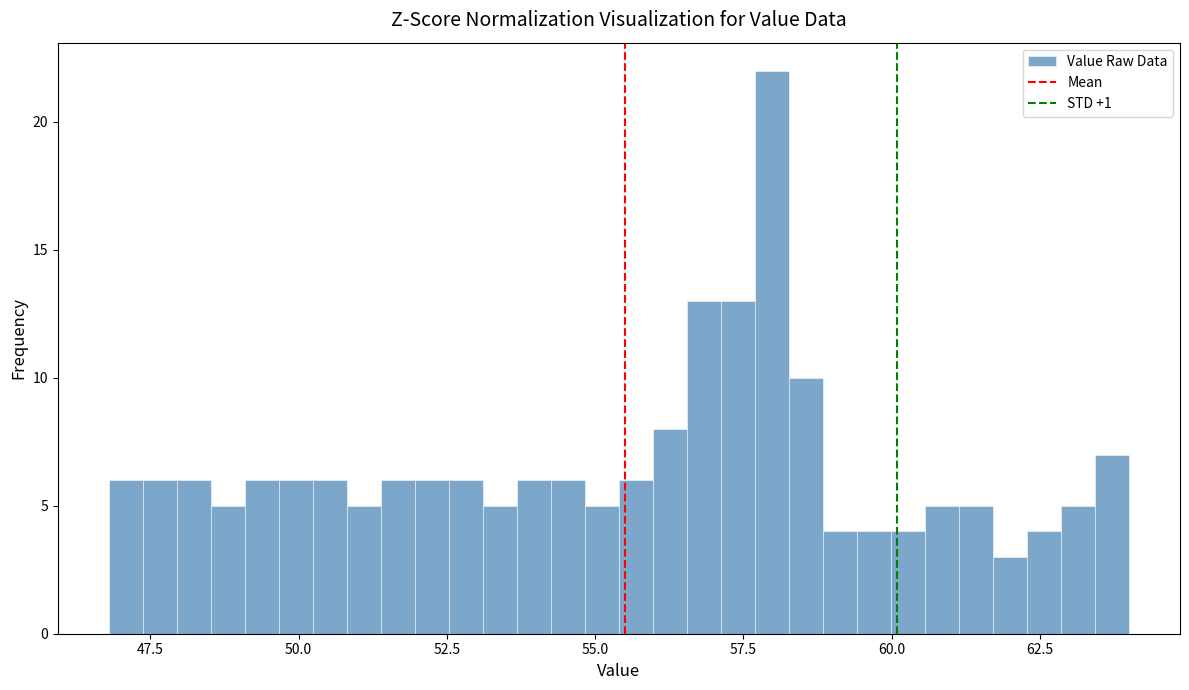

Around what value on the x-axis is the tallest bar? Give the approximate position of its centre, as read against the axis.

58.0